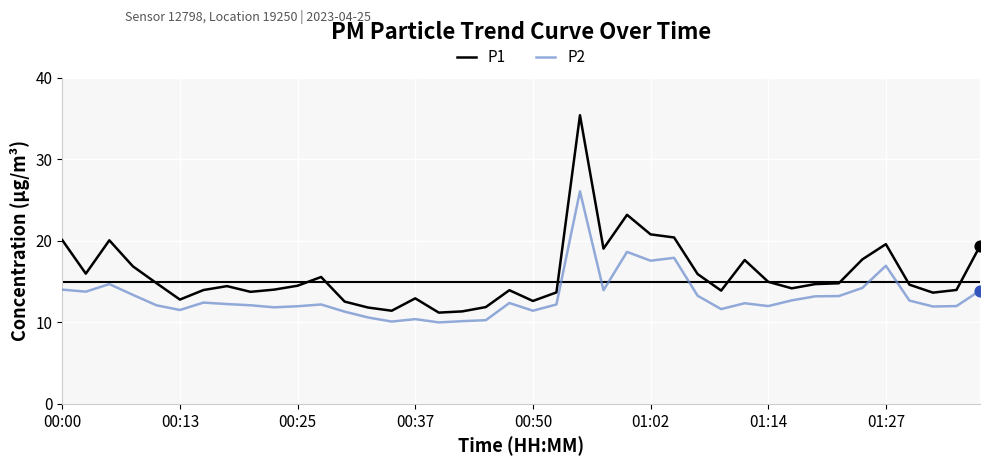

Which series has the largest total across all categories?

P1